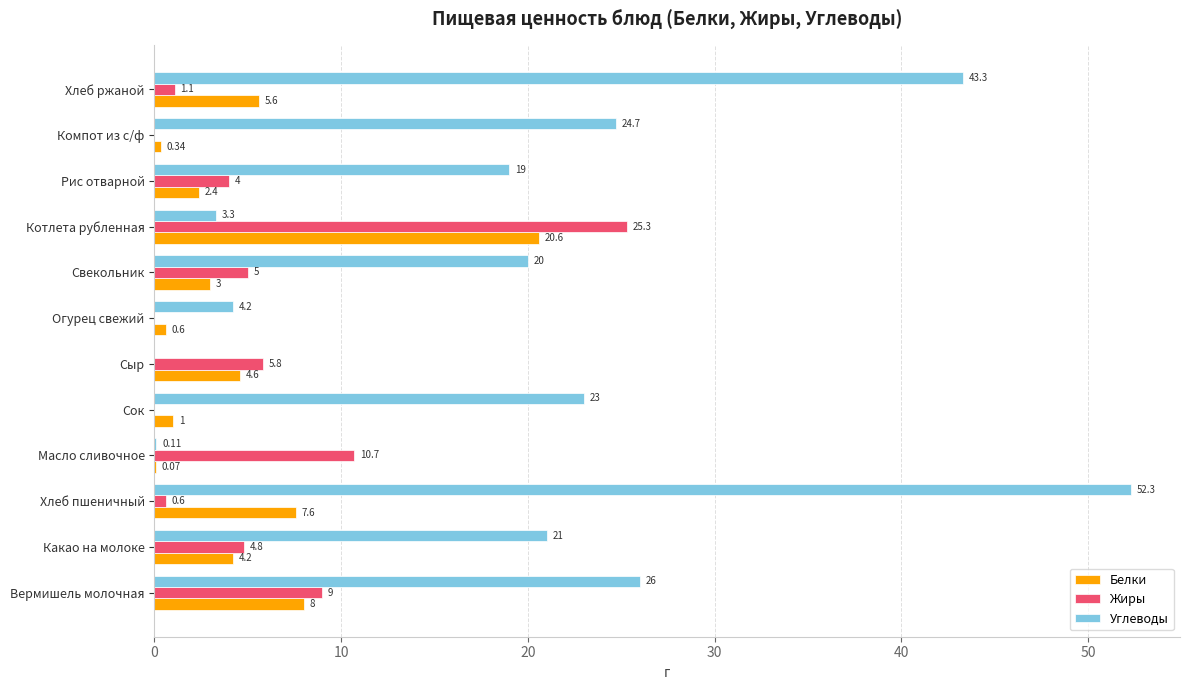

Which category has the highest value in the Жиры series?

Котлета рубленная